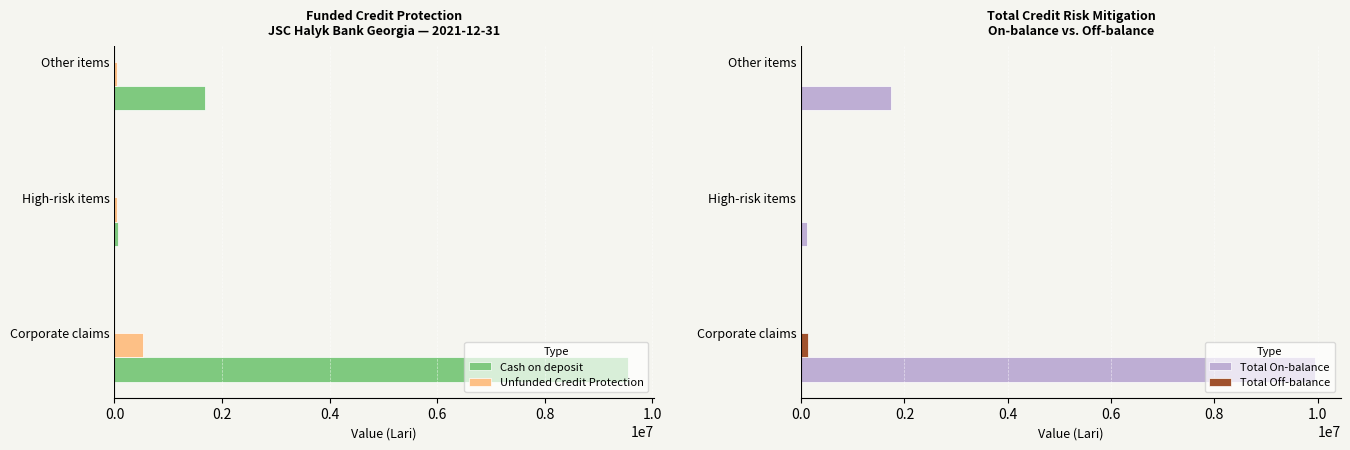

List the labels in order of Cash on deposit value, smallest first.

High-risk items, Other items, Corporate claims